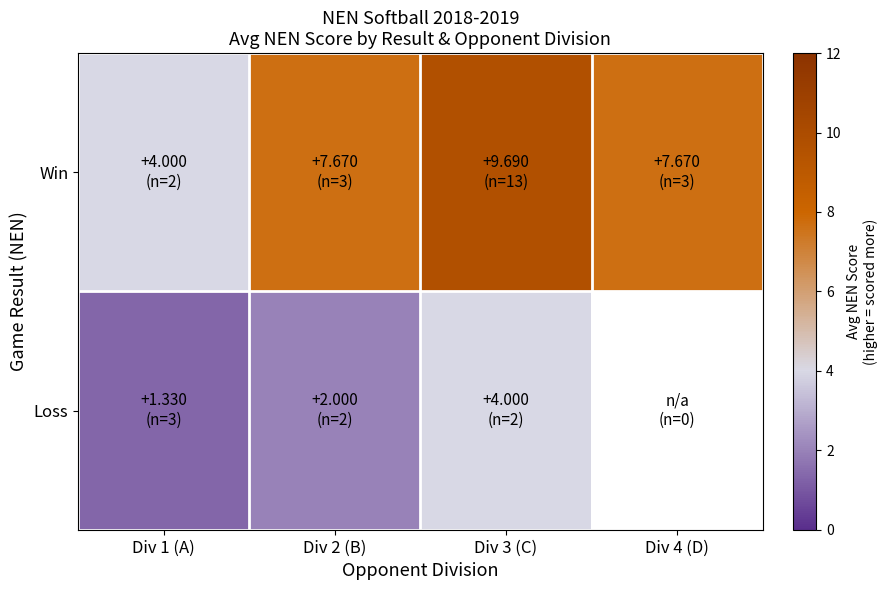

Where is Win nearest to the value 6?

Div 2 (B)